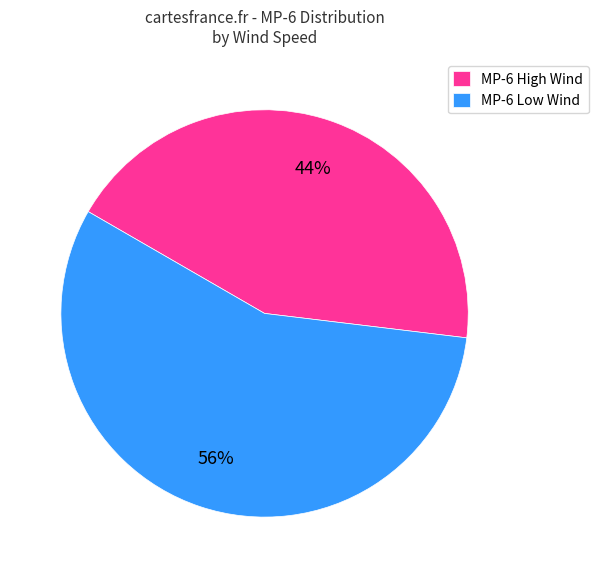

To the nearest percent, what percentage of the pie is MP-6 Low Wind?

56%